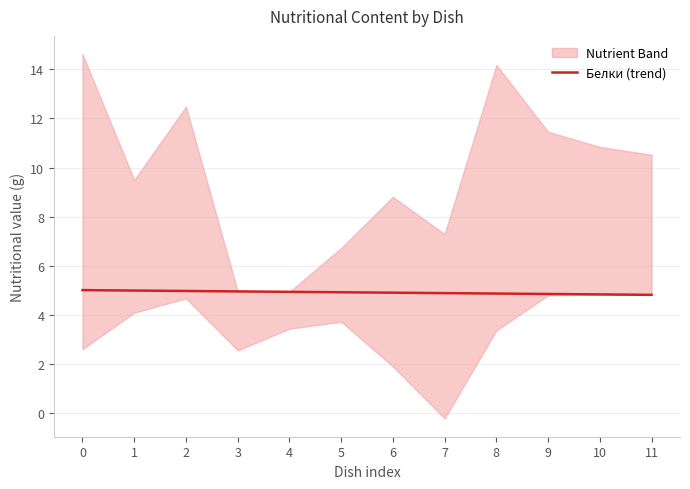

What is the change in value from 2 to 5?

-0.1